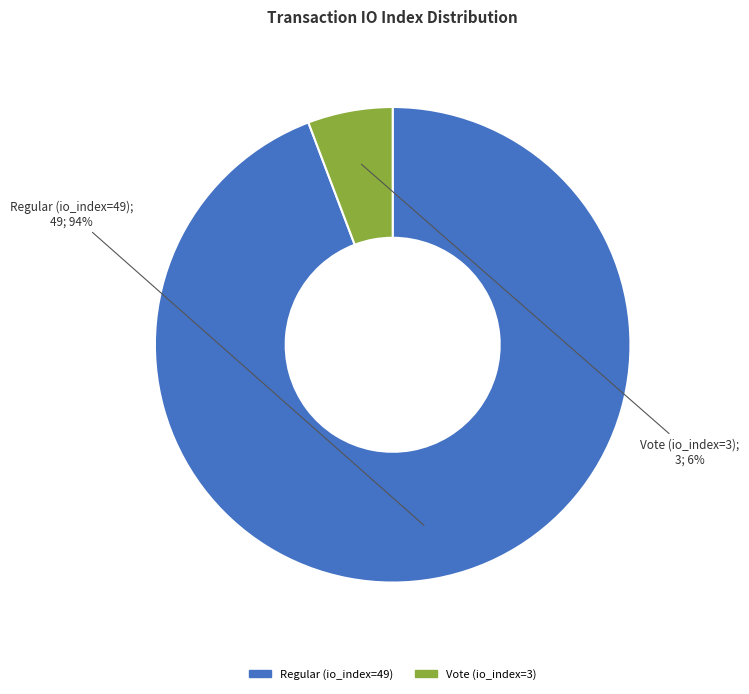

How many slices are in this pie chart?

2